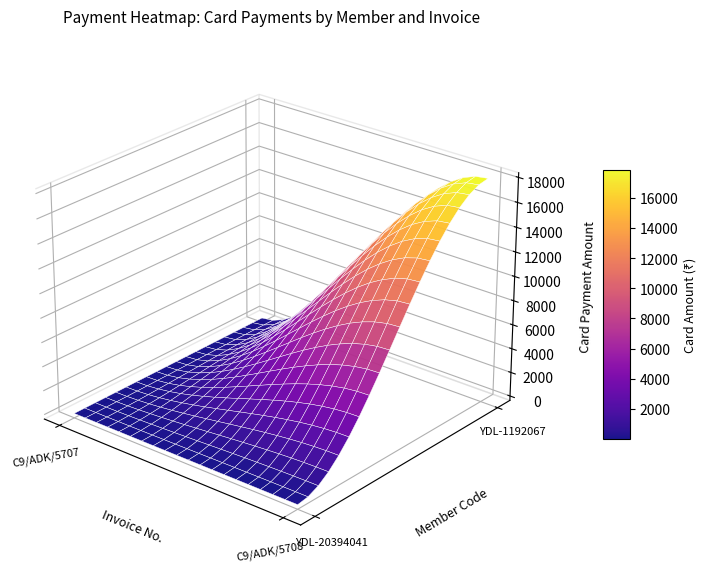

What is the difference between the YDL-1192067 values at C9/ADK/5708 and C9/ADK/5707?

18000